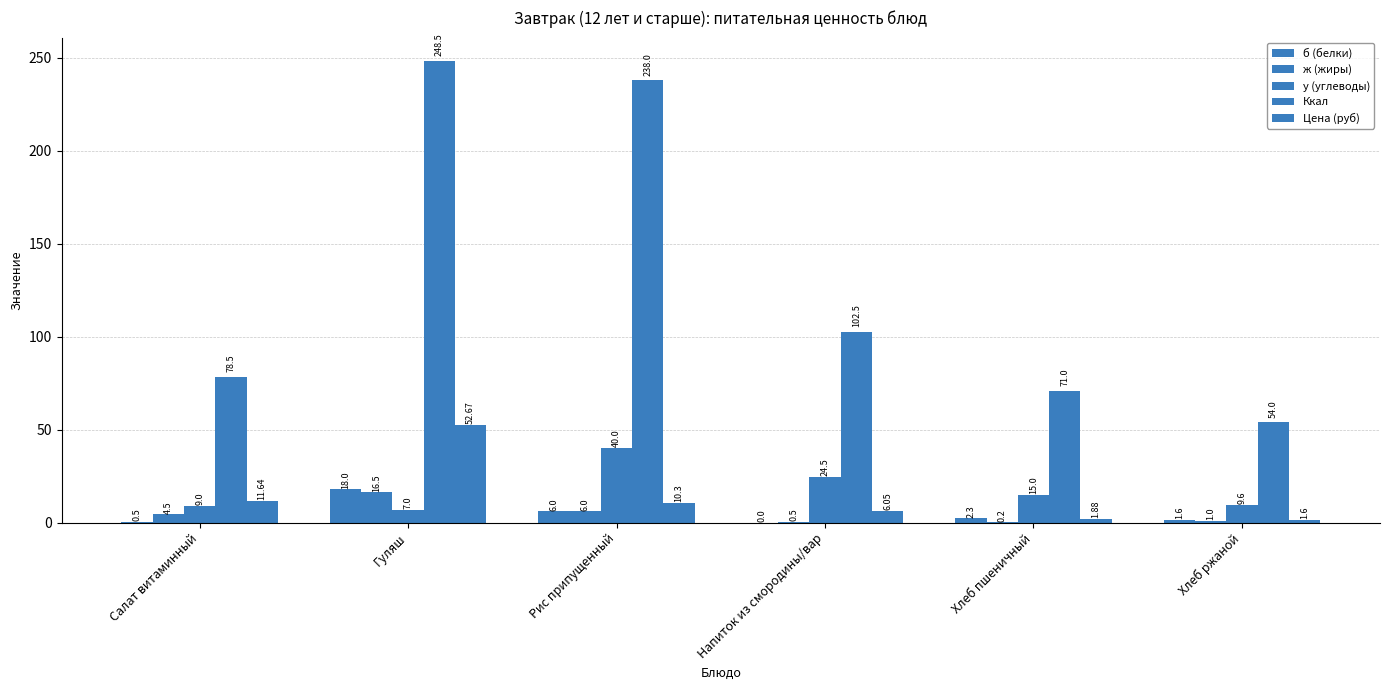

What is the difference between the second highest and second lowest values in the ж (жиры) series?

5.5